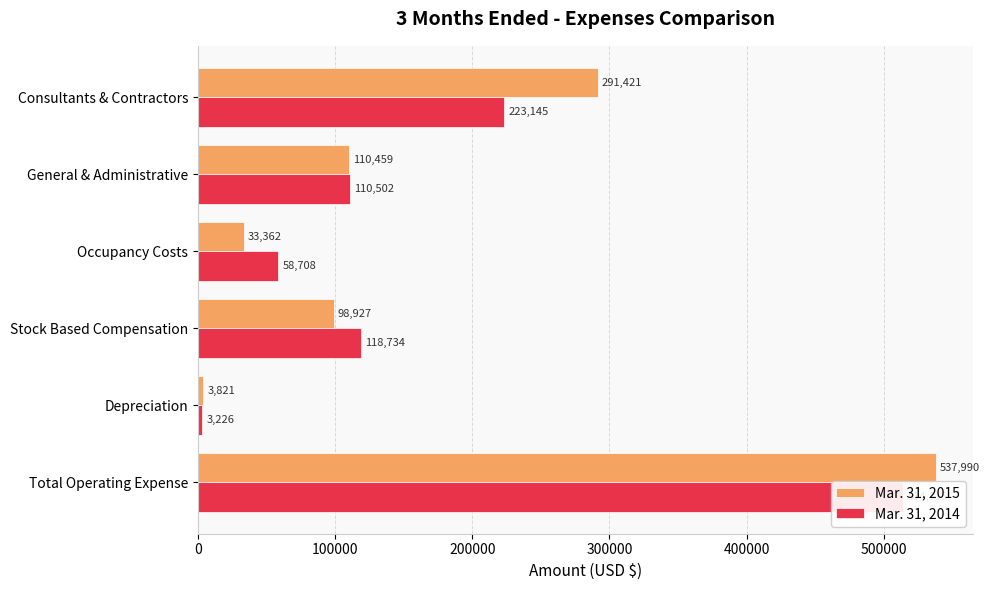

What is the difference between the maximum and minimum values in the Mar. 31, 2015 series?

534169